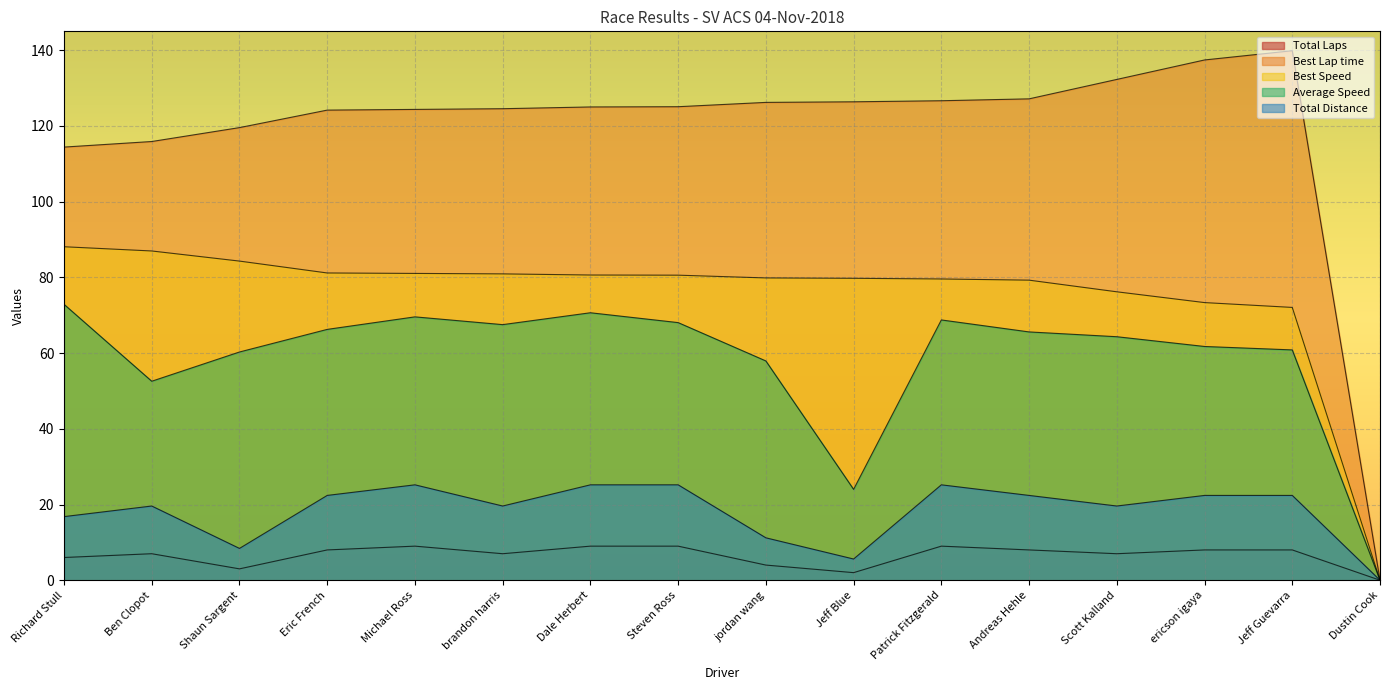

Reading left to right, what are all the values shown in this chart?

Total Laps: 6.0	7.0	3.0	8.0	9.0	7.0	9.0	9.0	4.0	2.0	9.0	8.0	7.0	8.0	8.0	0.0
Best Lap time: 114.4	115.9	119.6	124.2	124.4	124.6	125.0	125.1	126.2	126.4	126.7	127.2	132.3	137.4	139.9	0.0
Best Speed: 88.1	87.0	84.3	81.2	81.0	80.9	80.6	80.6	79.9	79.8	79.6	79.3	76.2	73.3	72.1	0.0
Average Speed: 72.9	52.6	60.3	66.3	69.6	67.5	70.7	68.1	57.9	24.0	68.8	65.6	64.3	61.7	60.8	0.0
Total Distance: 16.8	19.6	8.4	22.4	25.2	19.6	25.2	25.2	11.2	5.6	25.2	22.4	19.6	22.4	22.4	0.0